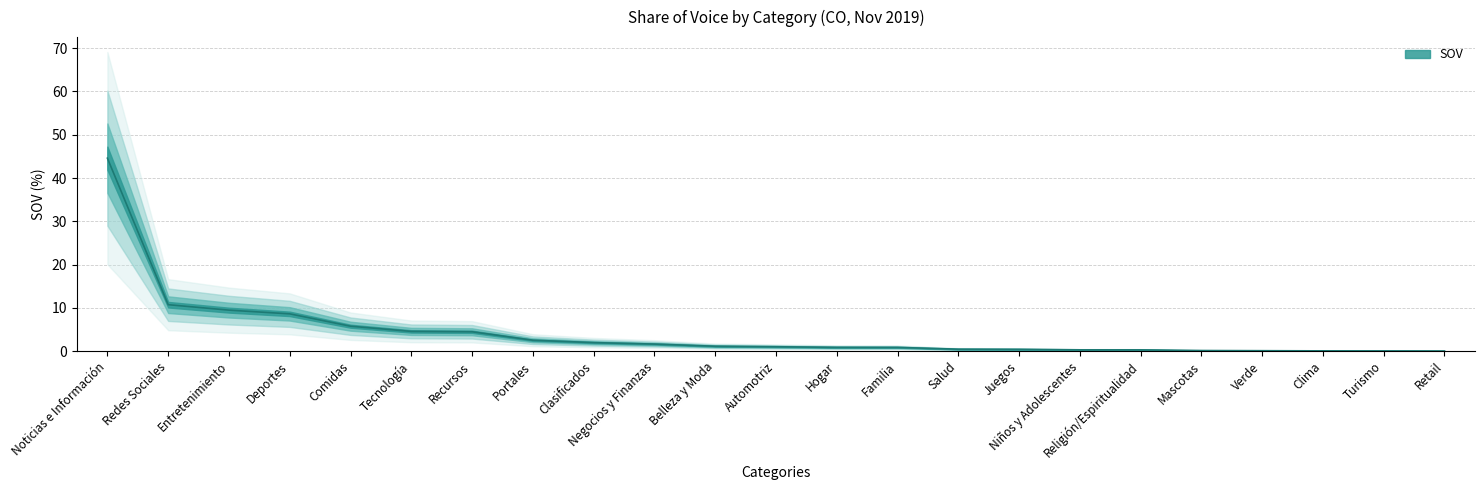

Reading left to right, what are all the values shown in this chart?

44.6	10.7	9.5	8.6	5.8	4.6	4.5	2.5	2.0	1.6	1.1	1.0	0.9	0.9	0.5	0.4	0.3	0.3	0.1	0.1	0.1	0.0	0.0